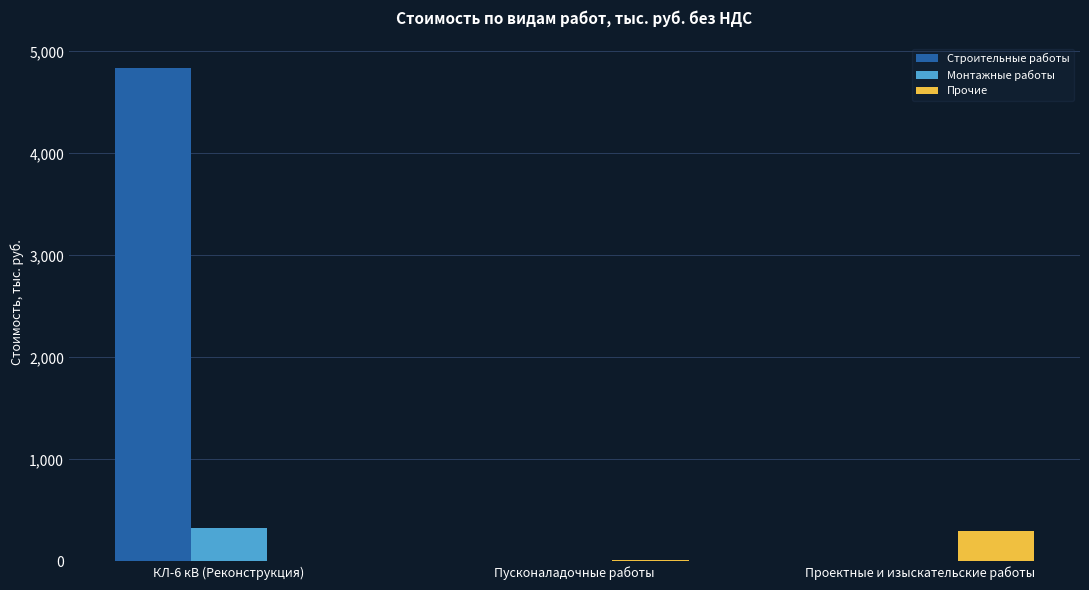

What value does the Прочие series have at Проектные и изыскательские работы?

298.1